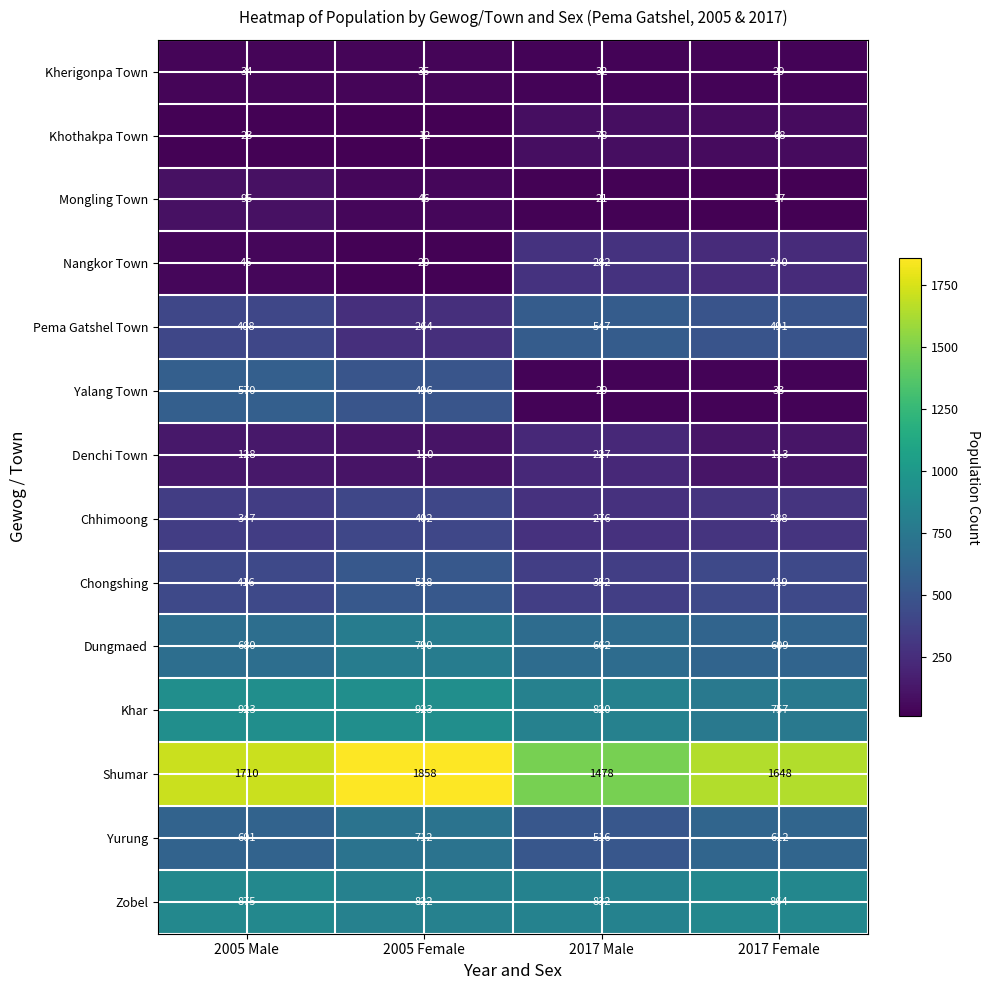

What is the sum of the Shumar values at 2005 Female and 2017 Male?

3336